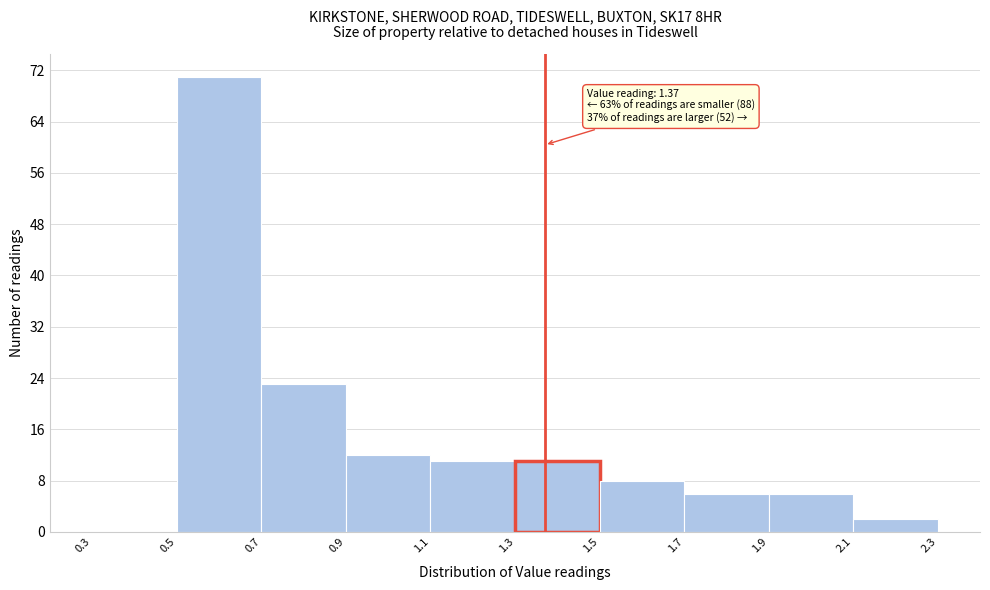

Which range on the x-axis has the tallest bar?

0.5 to 0.7